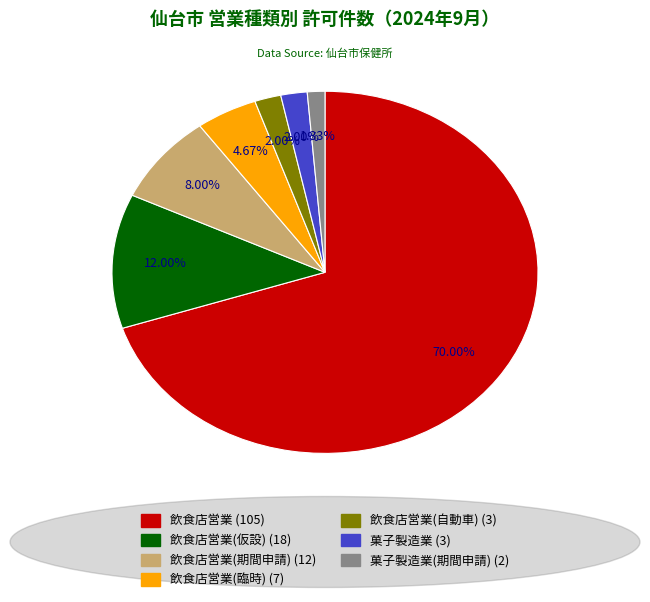

Does any single category account for the majority?

Yes